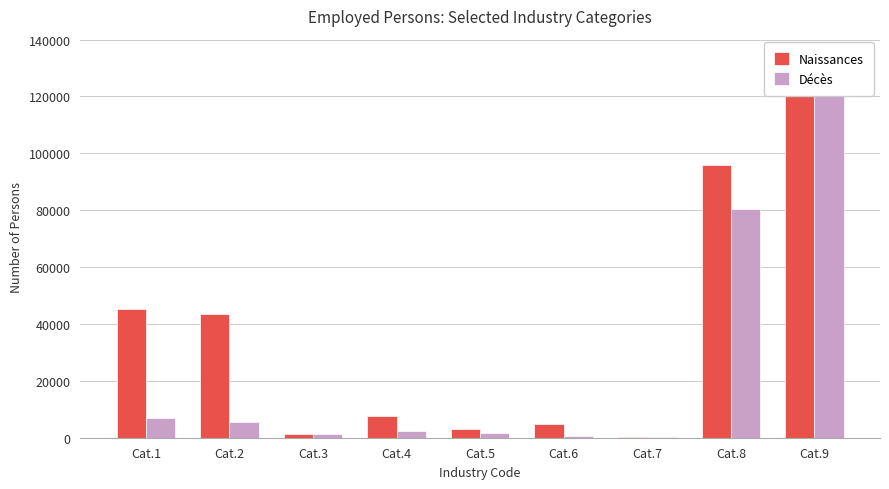

Which series has the widest spread of values?

Naissances